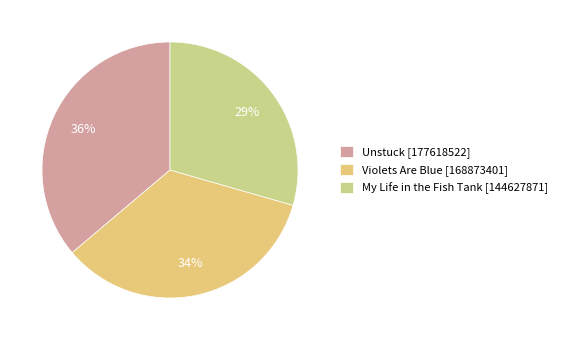

To the nearest percent, what percentage of the pie is My Life in the Fish Tank?

29%